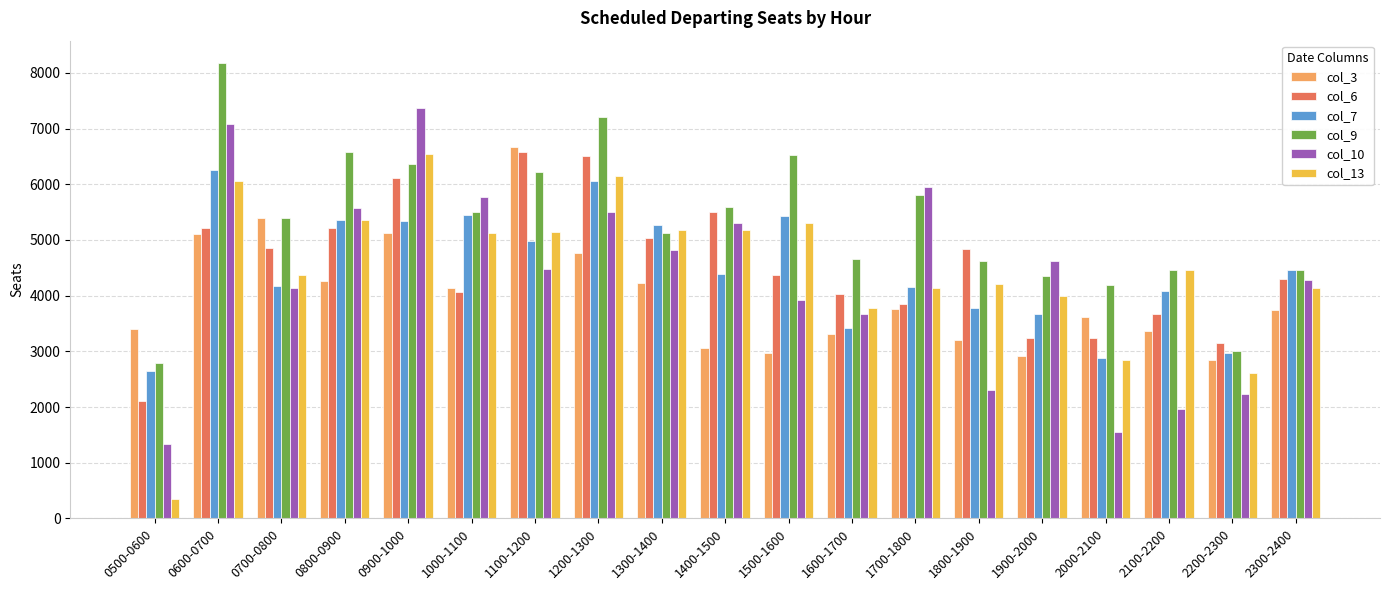

True or false: col_7 has a value of 4148 at 1700-1800.

True